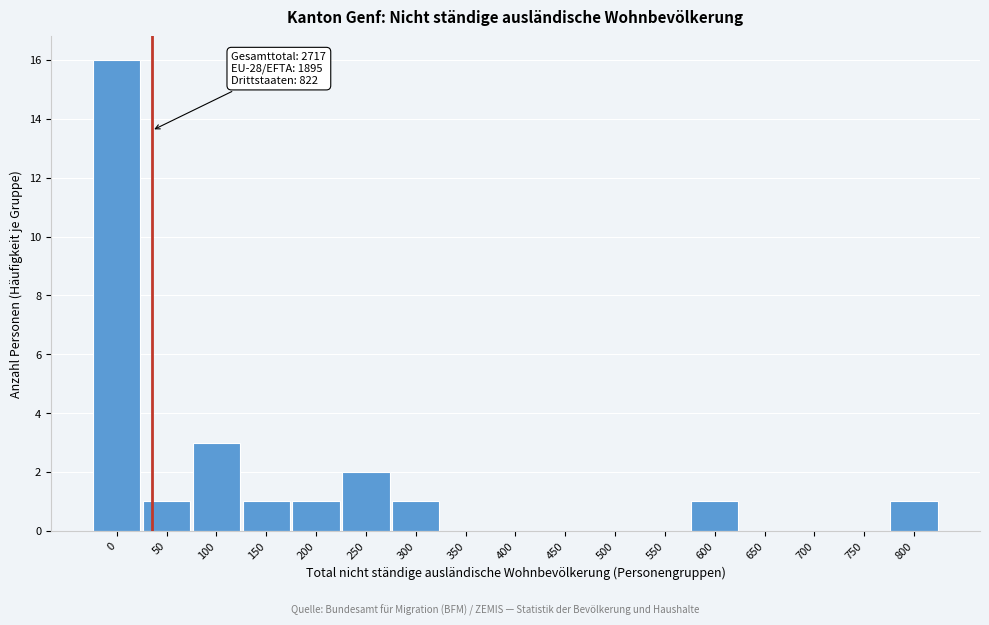

Reading left to right, list all the values displayed in this chart.

0=16	50=1	100=3	150=1	200=1	250=2	300=1	350=0	400=0	450=0	500=0	550=0	600=1	650=0	700=0	750=0	800=1